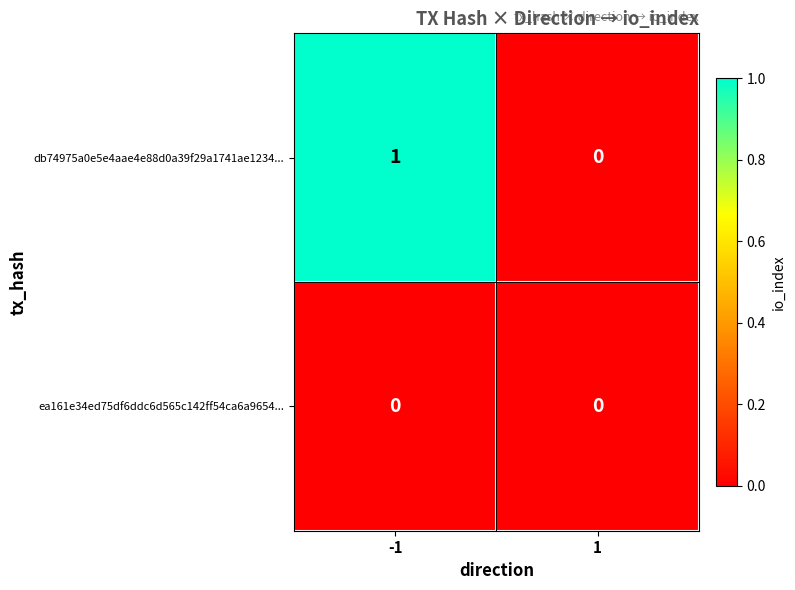

Count the number of data series in this chart.

2